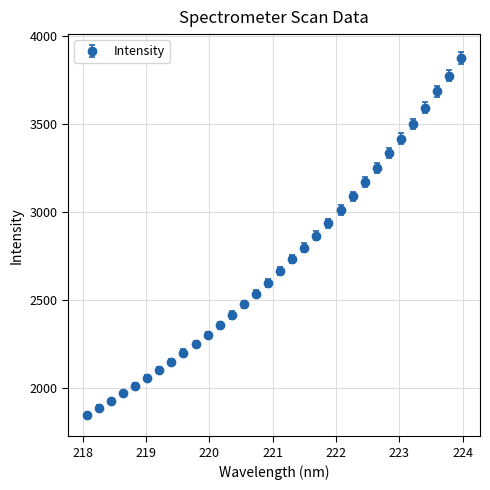

What is the maximum value shown in the chart?

3875.1